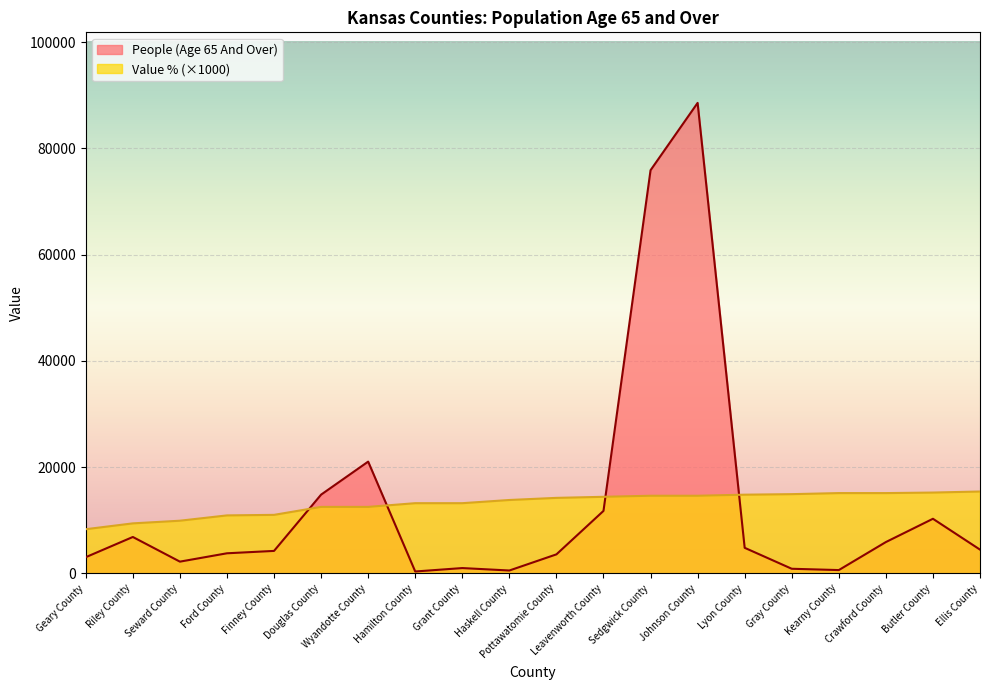

What are all the series names shown in the legend?

People (Age 65 And Over), Value % (×1000)